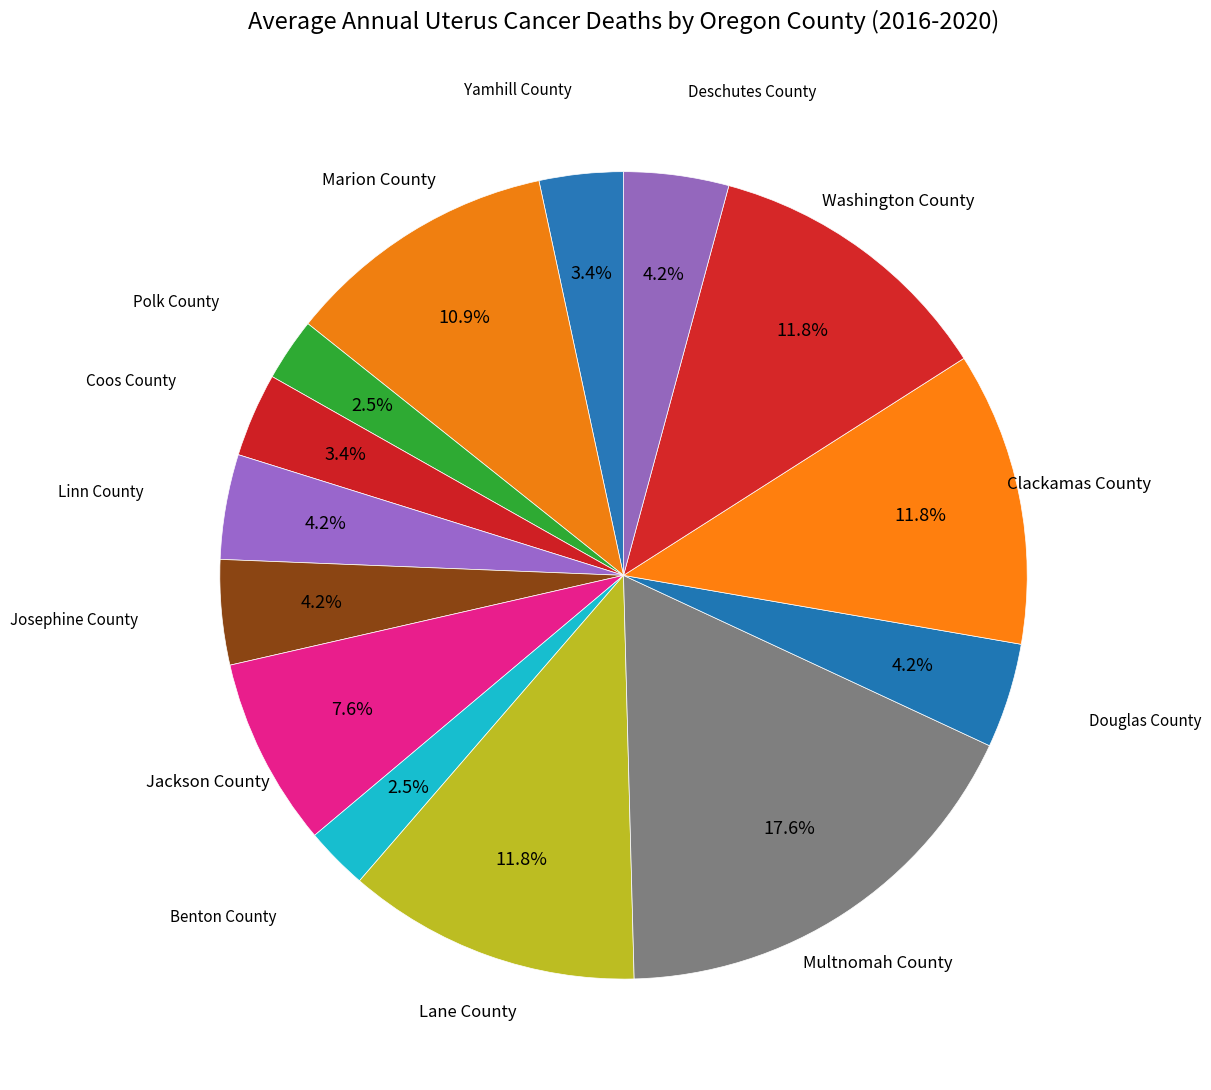

To the nearest percent, what is the combined percentage of Polk County and Yamhill County?

6%